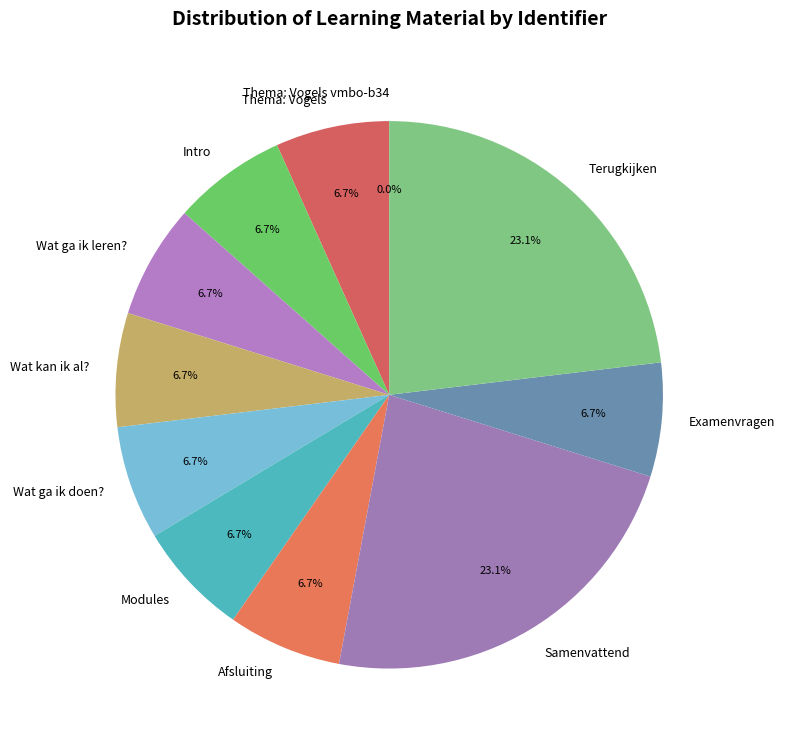

Approximately how many times larger is the value at Wat ga ik leren? compared to Examenvragen?

1.0